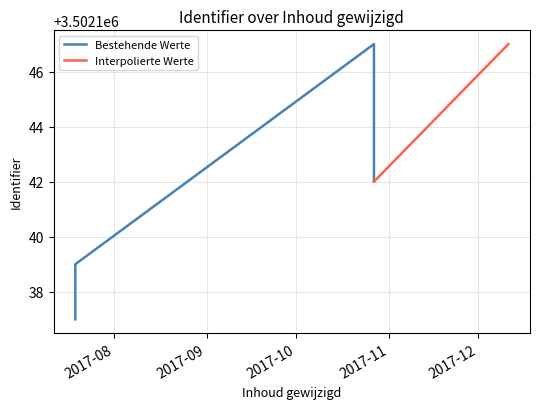

Count the number of categories in the chart.

4